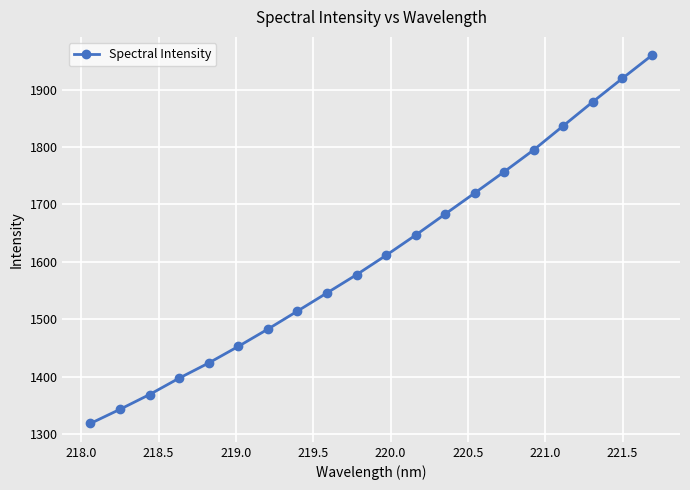

What is the minimum value shown in the chart?

1318.3